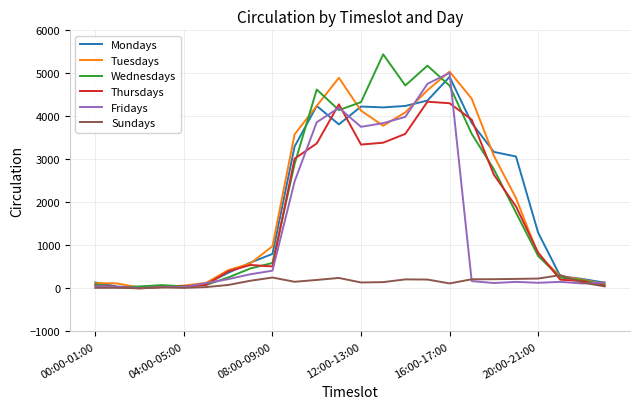

Which series has the largest range (max minus min)?

Wednesdays